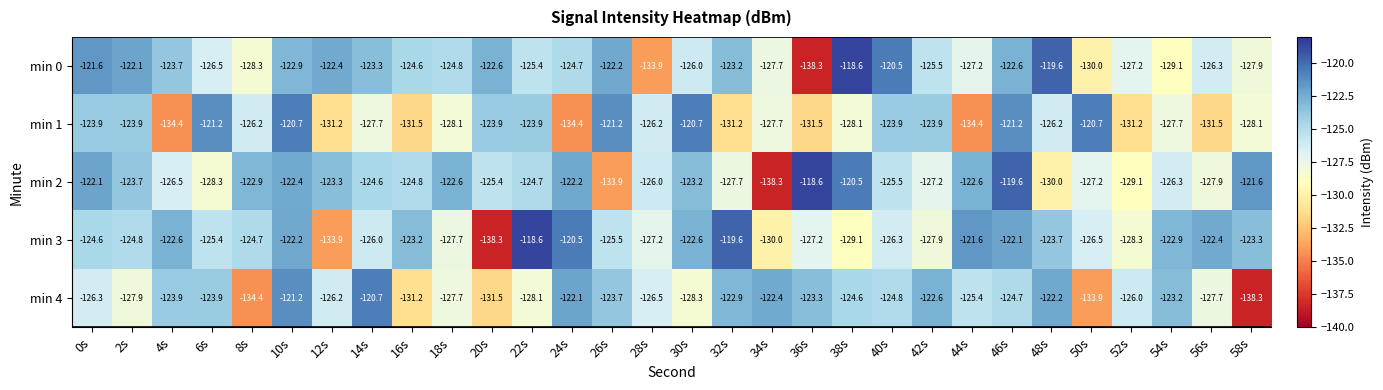

Which series changed the most between 20s and 26s?

min 3